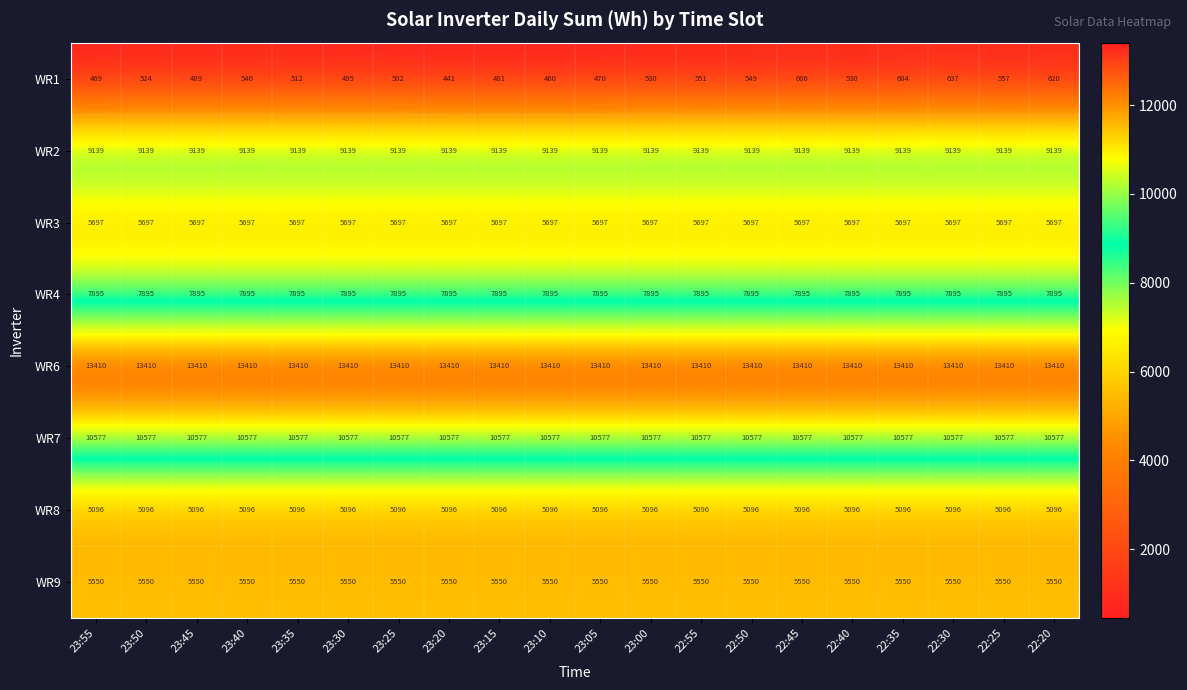

Rank the series at 23:00 from highest to lowest value.

WR6, WR7, WR2, WR4, WR3, WR9, WR8, WR1